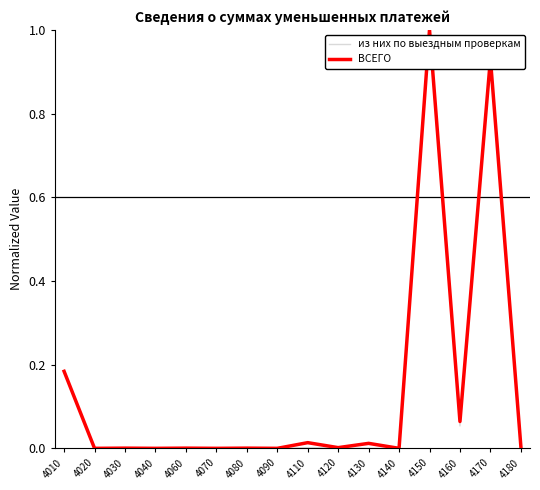

What is the total value across all series at 4150?

2.0